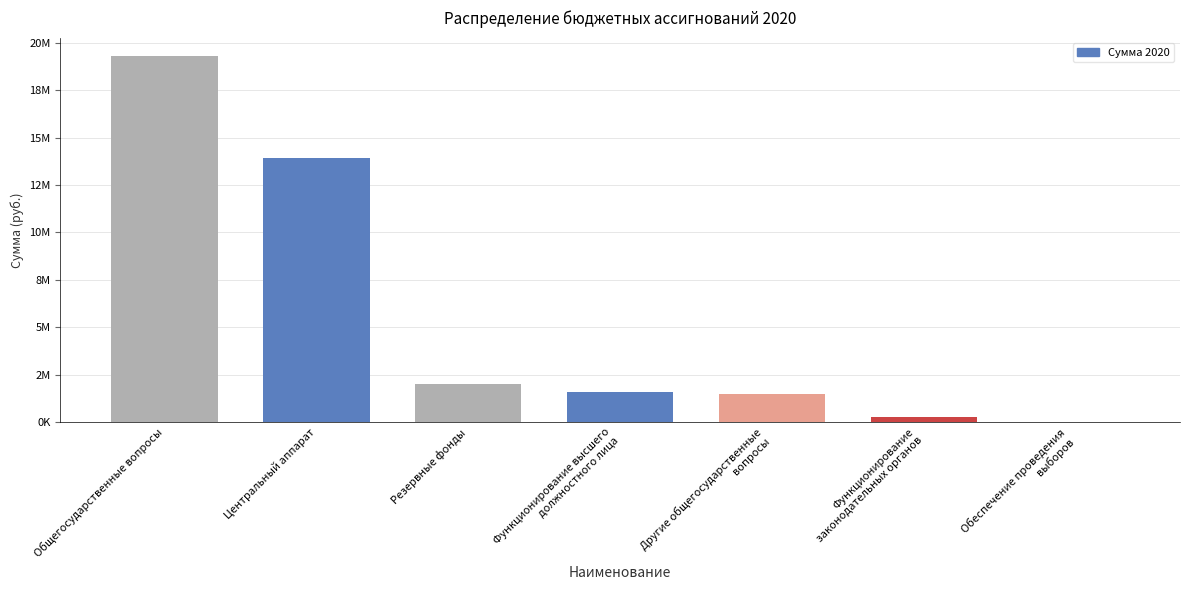

Reading left to right, transcribe all the data shown in this chart.

Общегосударственные вопросы=19308274.8	Центральный аппарат=13934374.6	Резервные фонды=2000000.0	Функционирование высшего
должностного лица=1605850.0	Другие общегосударственные
вопросы=1493050.2	Функционирование
законодательных органов=275000.0	Обеспечение проведения
выборов=0.0